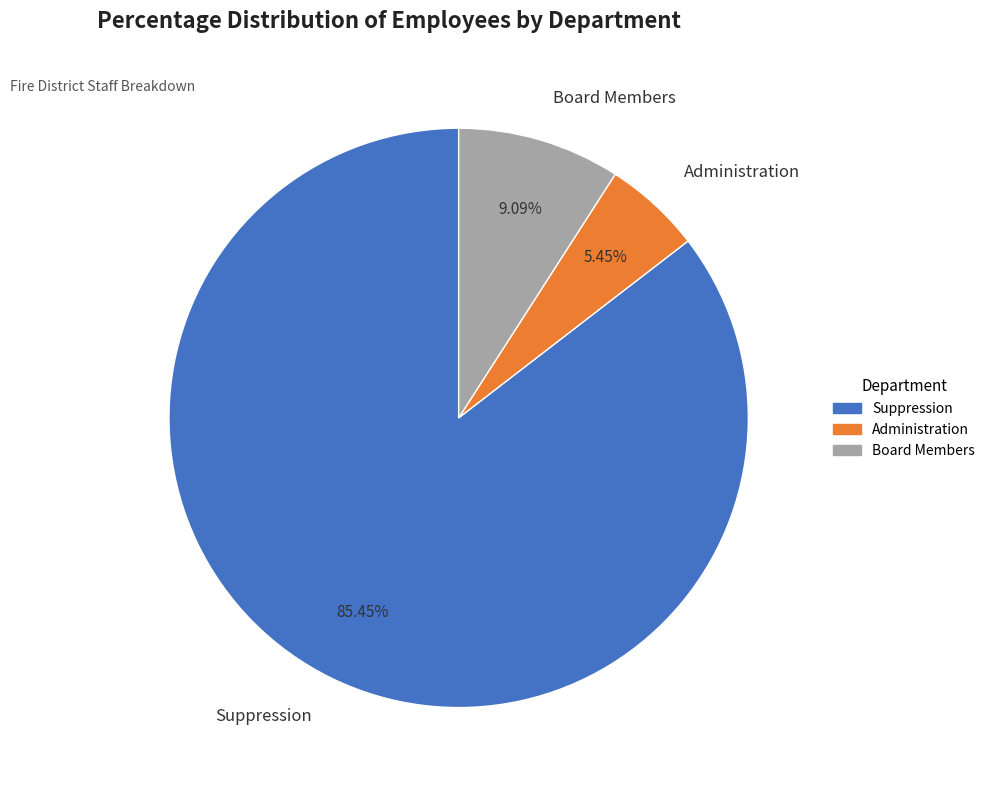

Which slice represents more than half of the pie?

Suppression